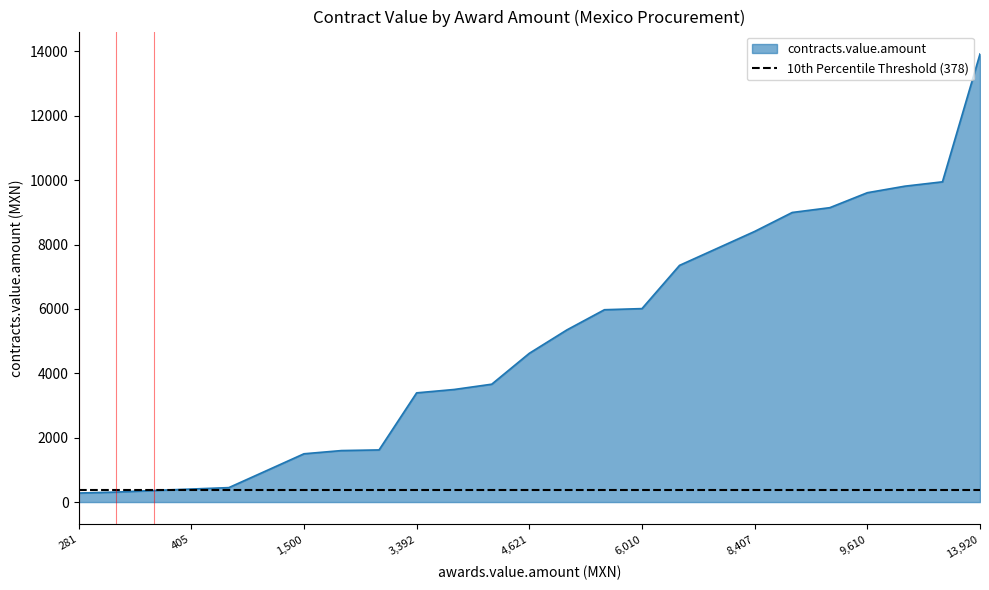

The contracts.value.amount series shows 1500.0 at 1,500. True or false?

True